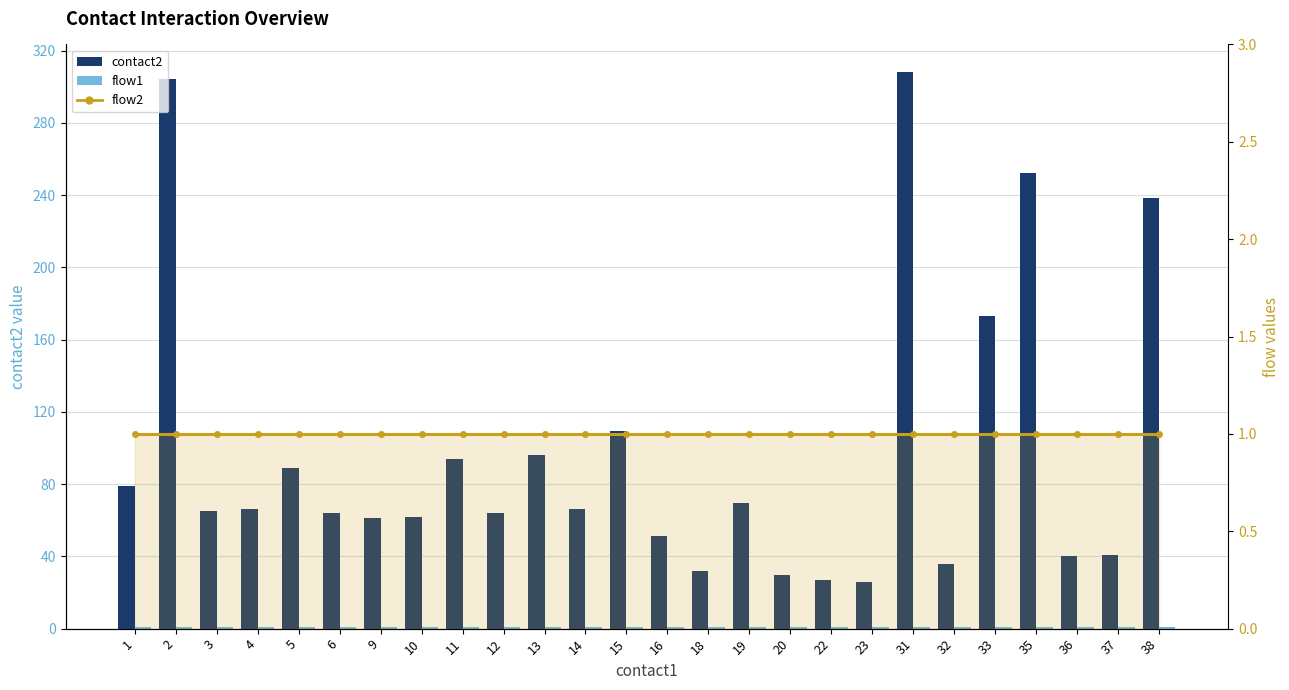

Is the value of contact2 at 22 greater than the value of flow2 at 13?

Yes